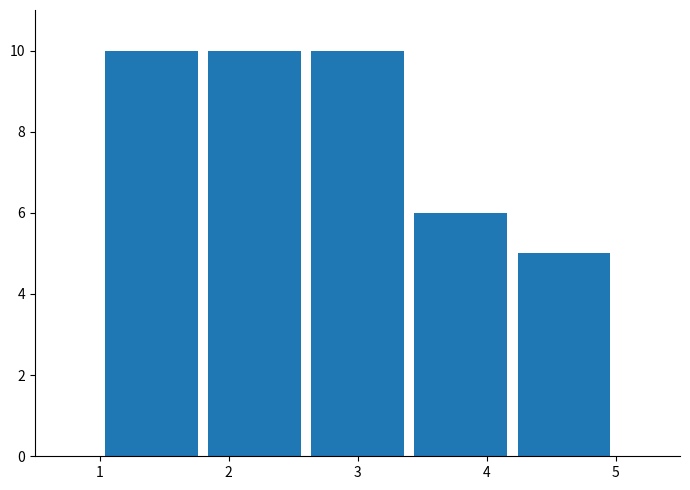

Reading left to right, transcribe this chart: for each bar, give the range it covers on the x-axis and its height. The values are not printed on the chart, so give them approximately, as read against the axis.

1.0 to 1.8: 10
1.8 to 2.6: 10
2.6 to 3.4: 10
3.4 to 4.2: 6
4.2 to 5.0: 5